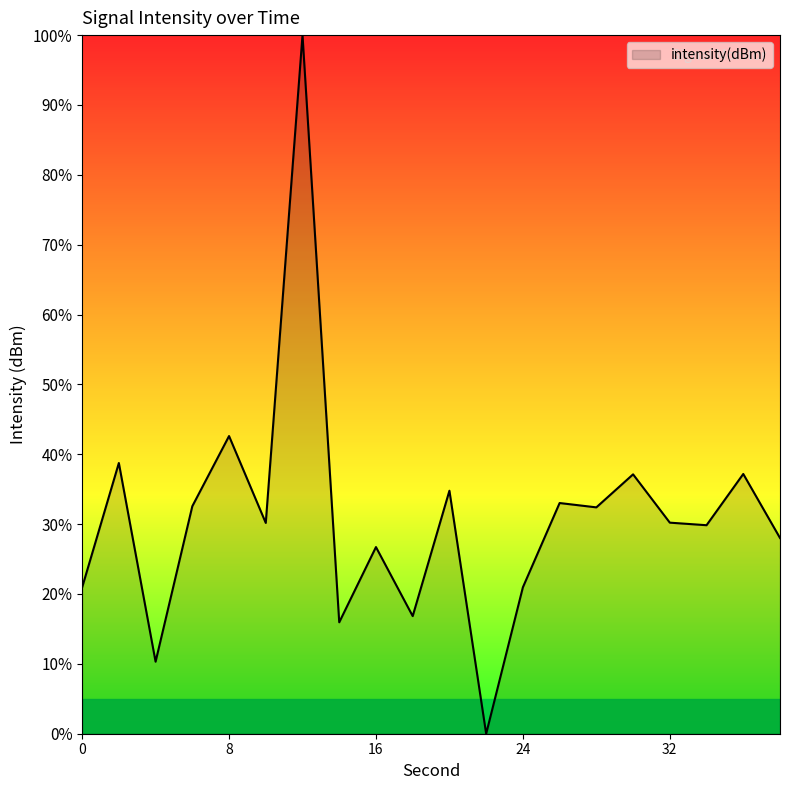

What is the maximum value shown in the chart?

100.0